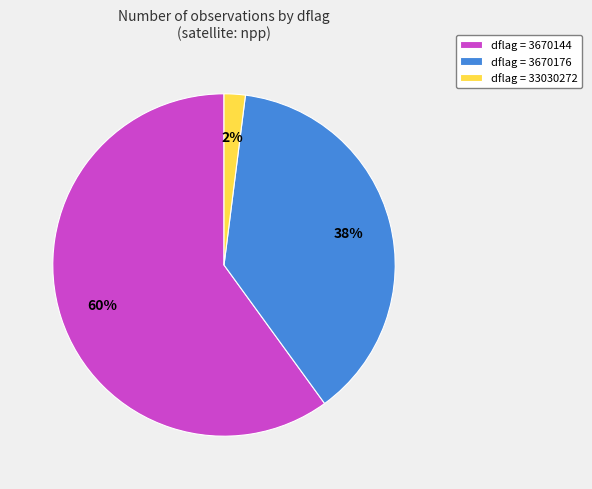

Is the sum of dflag = 33030272 and dflag = 3670144 greater than half?

Yes